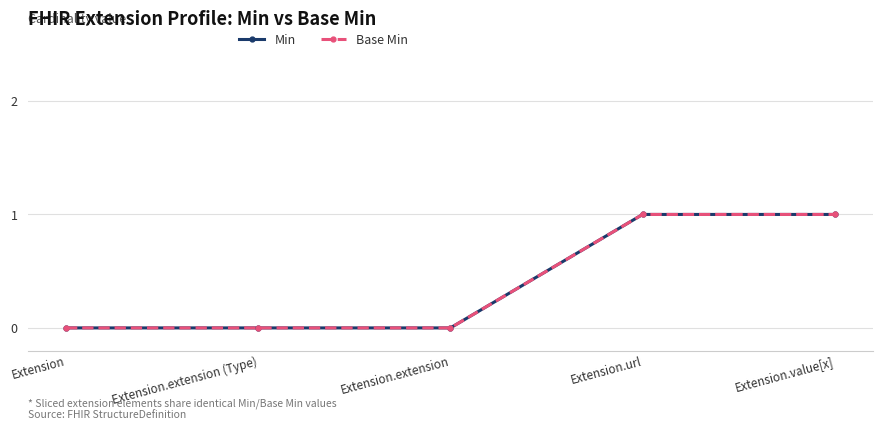

Which series changed the most between Extension.url and Extension.value[x]?

Min